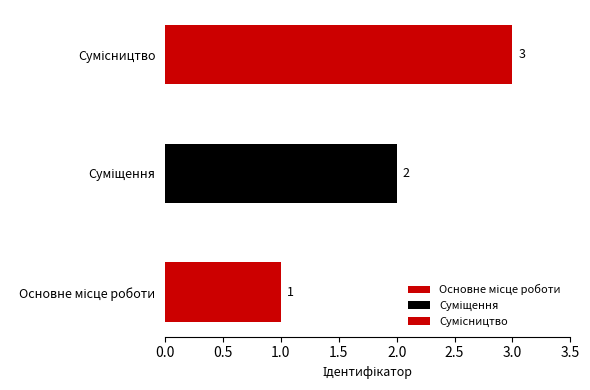

What is the label of the 2nd bar from the left?

Суміщення